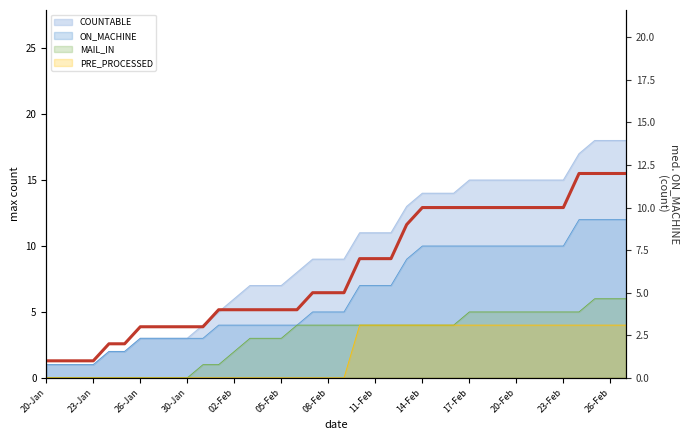

How many data points does each series have?

38